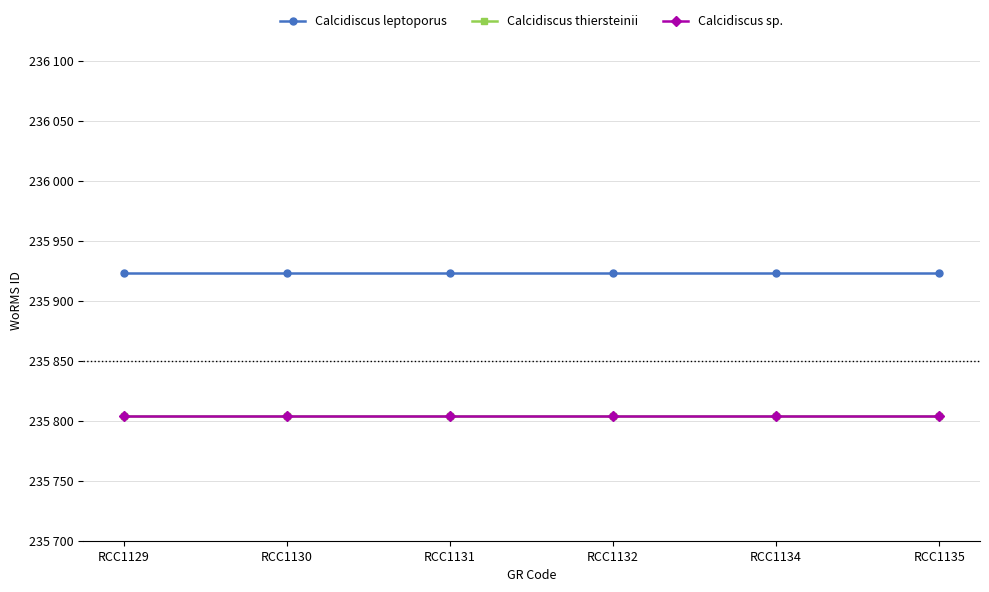

Is this an area chart (filled region under the line)?

No